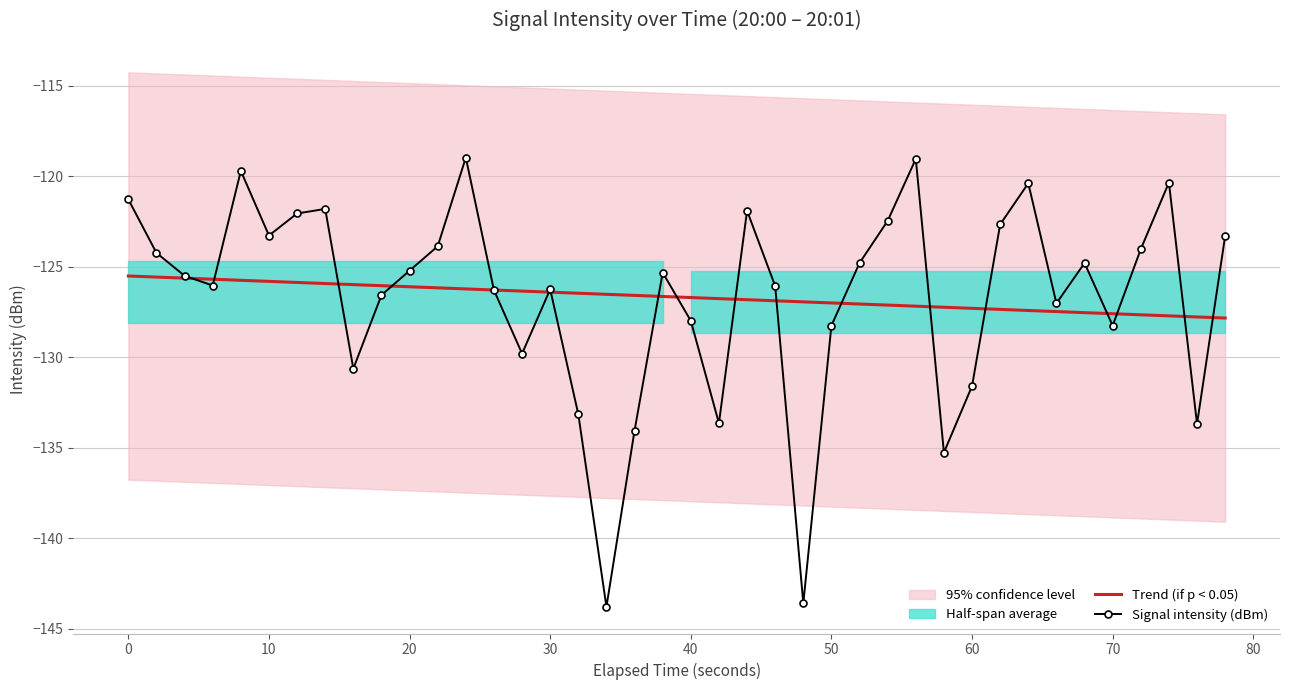

True or false: Trend (if p < 0.05) has a value of -189.4 at 30.

False